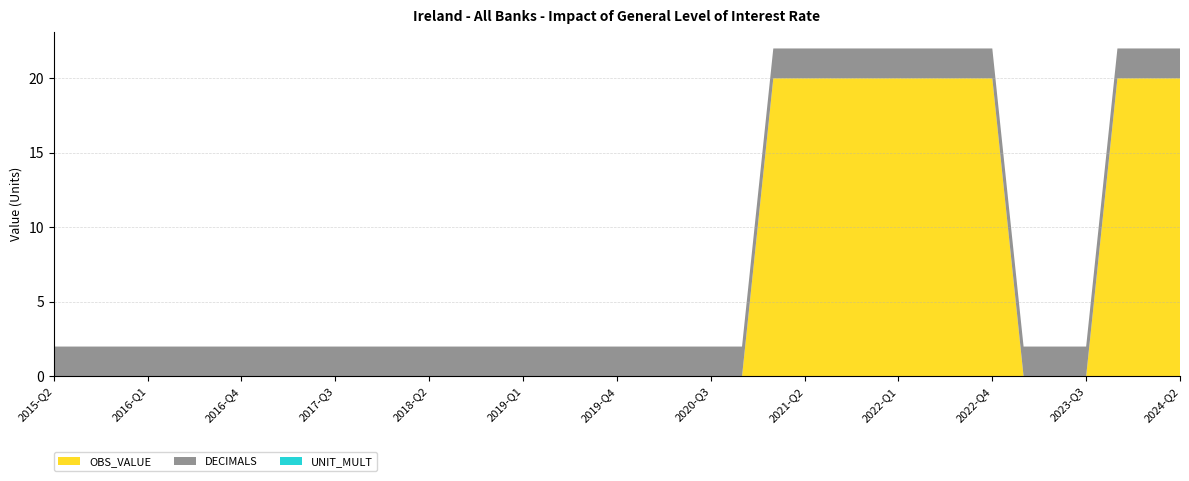

Reading left to right, what are all the values shown in this chart?

OBS_VALUE: 0	0	0	0	0	0	0	0	0	0	0	0	0	0	0	0	0	0	0	0	0	0	0	20	20	20	20	20	20	20	20	0	0	0	20	20	20
DECIMALS: 2	2	2	2	2	2	2	2	2	2	2	2	2	2	2	2	2	2	2	2	2	2	2	2	2	2	2	2	2	2	2	2	2	2	2	2	2
UNIT_MULT: 0	0	0	0	0	0	0	0	0	0	0	0	0	0	0	0	0	0	0	0	0	0	0	0	0	0	0	0	0	0	0	0	0	0	0	0	0